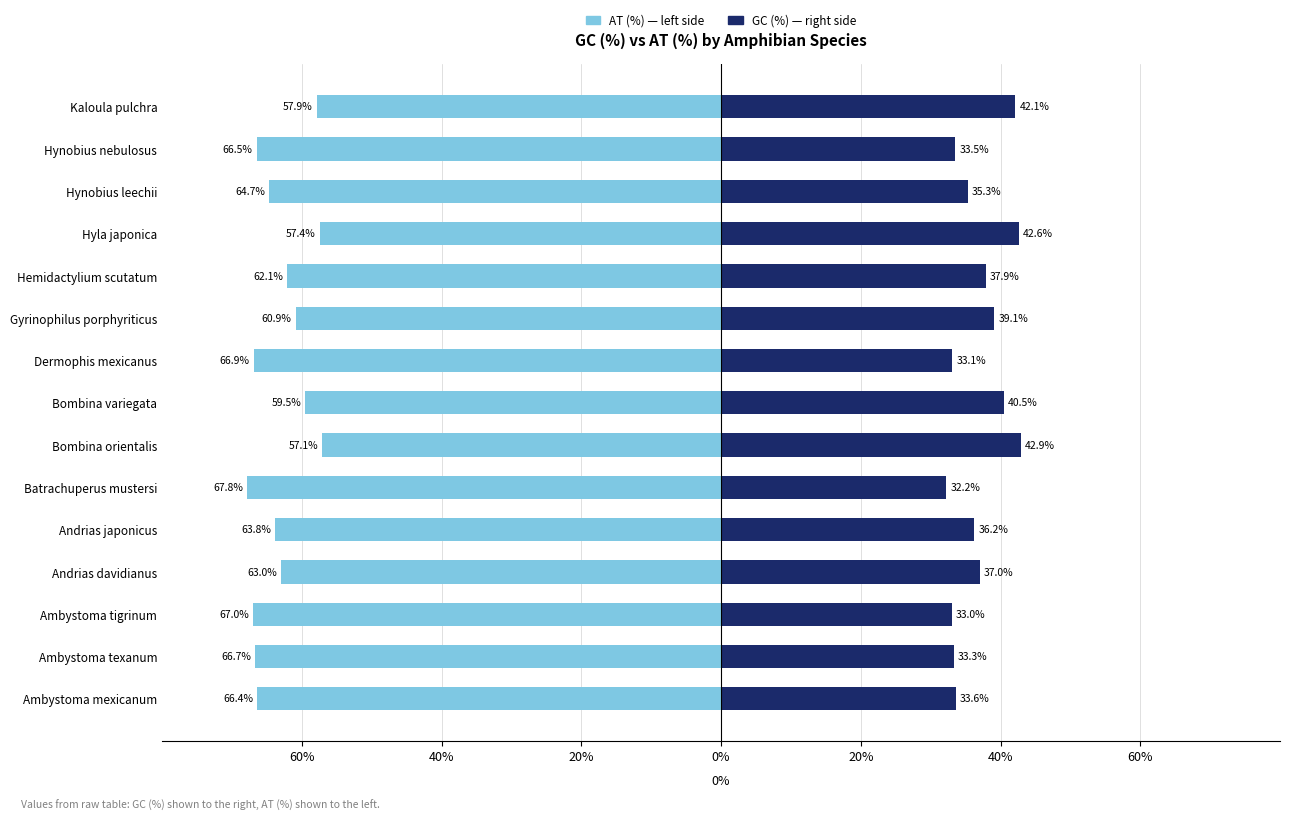

Reading right to left, what are all the values shown in this chart?

AT (%): -57.9	-66.5	-64.7	-57.4	-62.1	-60.9	-66.9	-59.5	-57.1	-67.8	-63.8	-63.0	-67.0	-66.7	-66.4
GC (%): 42.1	33.5	35.3	42.6	37.9	39.1	33.1	40.5	42.9	32.2	36.2	37.0	33.0	33.3	33.6